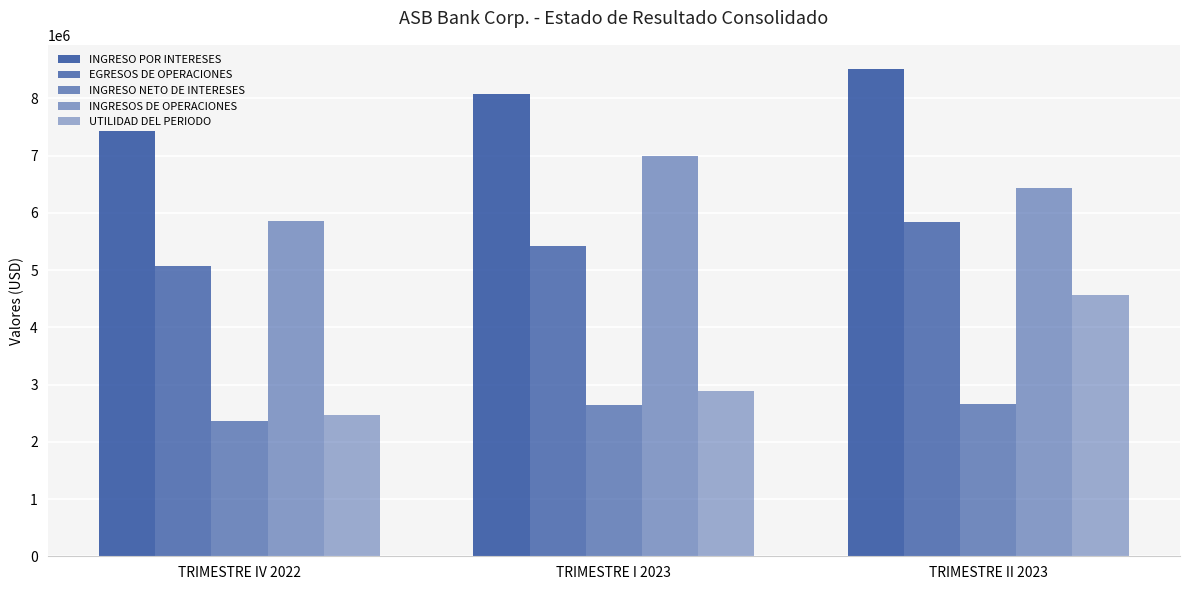

Reading right to left, list all the values displayed in this chart.

INGRESO POR INTERESES: TRIMESTRE II 2023=8509607.4	TRIMESTRE I 2023=8068683.9	TRIMESTRE IV 2022=7428564.2
EGRESOS DE OPERACIONES: TRIMESTRE II 2023=5843430.3	TRIMESTRE I 2023=5423567.6	TRIMESTRE IV 2022=5071142.1
INGRESO NETO DE INTERESES: TRIMESTRE II 2023=2666177.1	TRIMESTRE I 2023=2645116.3	TRIMESTRE IV 2022=2357422.1
INGRESOS DE OPERACIONES: TRIMESTRE II 2023=6433969.1	TRIMESTRE I 2023=6987989.3	TRIMESTRE IV 2022=5861514.3
UTILIDAD DEL PERIODO: TRIMESTRE II 2023=4559451.7	TRIMESTRE I 2023=2895840.0	TRIMESTRE IV 2022=2474051.0